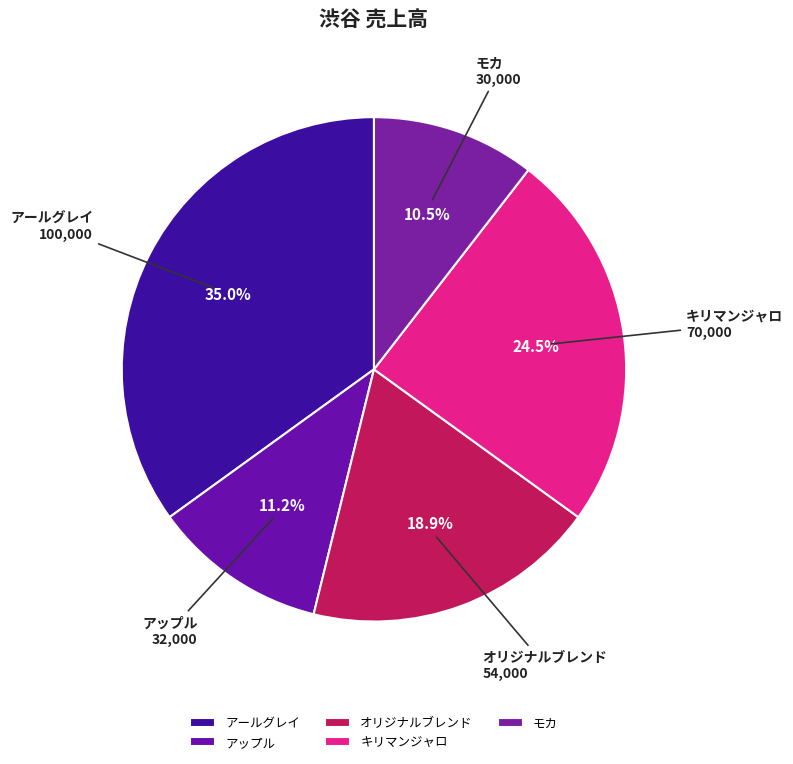

Rank the categories by value from highest to lowest.

アールグレイ, キリマンジャロ, オリジナルブレンド, アップル, モカ